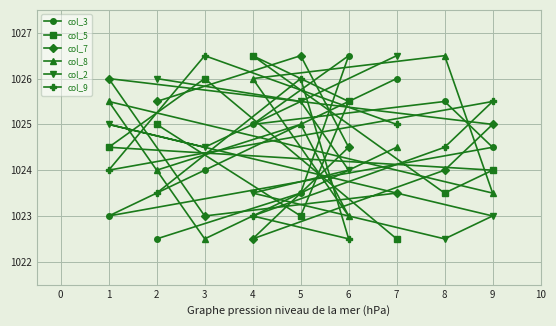

Reading right to left, transcribe all the data shown in this chart.

col_3: 9=1024.5	8=1025.5	7=1026.0	6=1026.5	5=1023.5	4=1025.0	3=1024.0	2=1022.5	1=1023.0
col_5: 9=1024.0	8=1023.5	7=1022.5	6=1025.5	5=1023.0	4=1026.5	3=1026.0	2=1025.0	1=1024.5
col_7: 9=1025.0	8=1024.0	7=1023.5	6=1024.5	5=1026.5	4=1022.5	3=1023.0	2=1025.5	1=1026.0
col_8: 9=1023.5	8=1026.5	7=1024.5	6=1023.0	5=1025.0	4=1026.0	3=1022.5	2=1024.0	1=1025.5
col_2: 9=1023.0	8=1022.5	7=1026.5	6=1024.0	5=1025.5	4=1023.5	3=1024.5	2=1026.0	1=1025.0
col_9: 9=1025.5	8=1024.5	7=1025.0	6=1022.5	5=1026.0	4=1023.0	3=1026.5	2=1023.5	1=1024.0